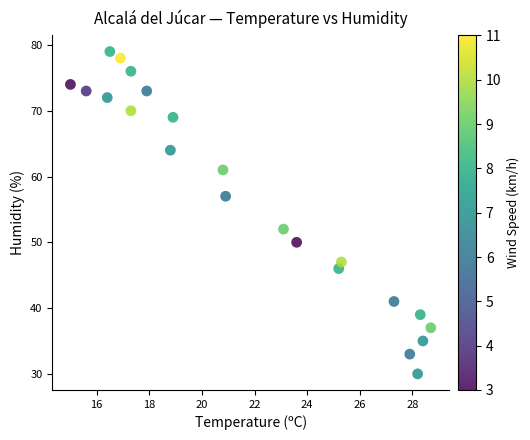

What Y value in the scatter plot is closest to 54?

52